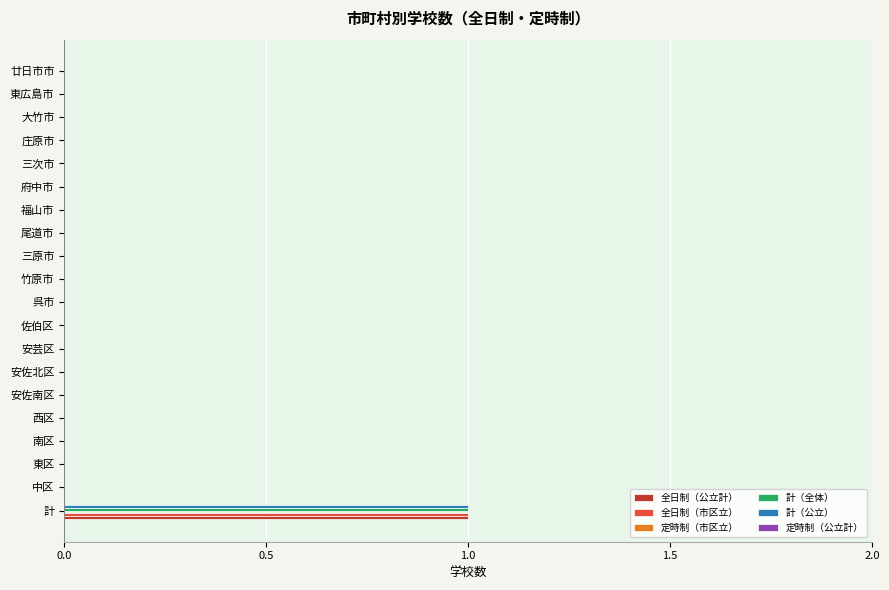

At which label does 全日制（公立計） reach its peak?

計